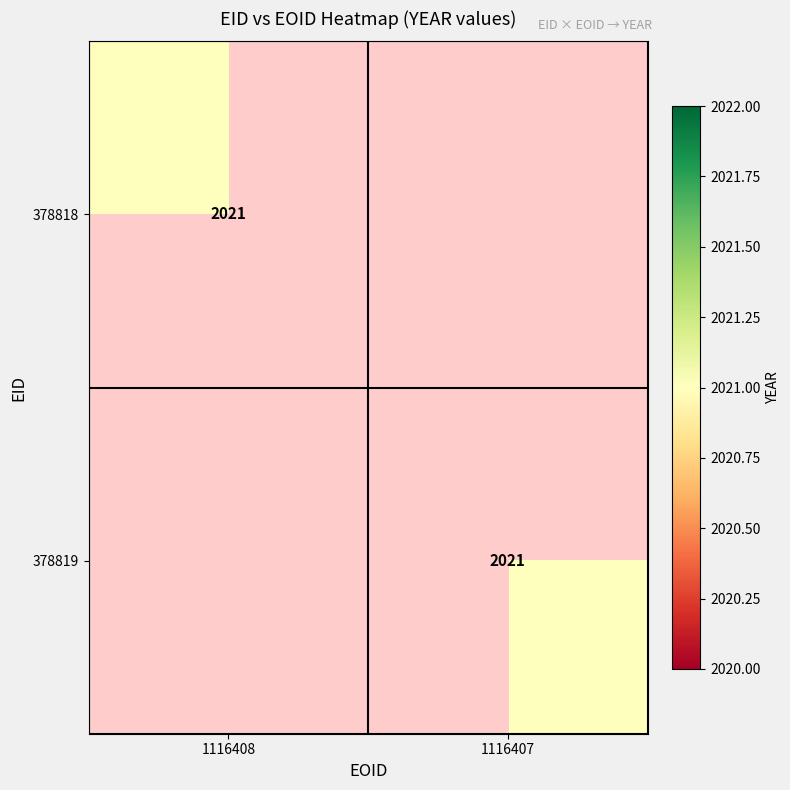

True or false: 378819 has a value of 2021 at 1116407.

True